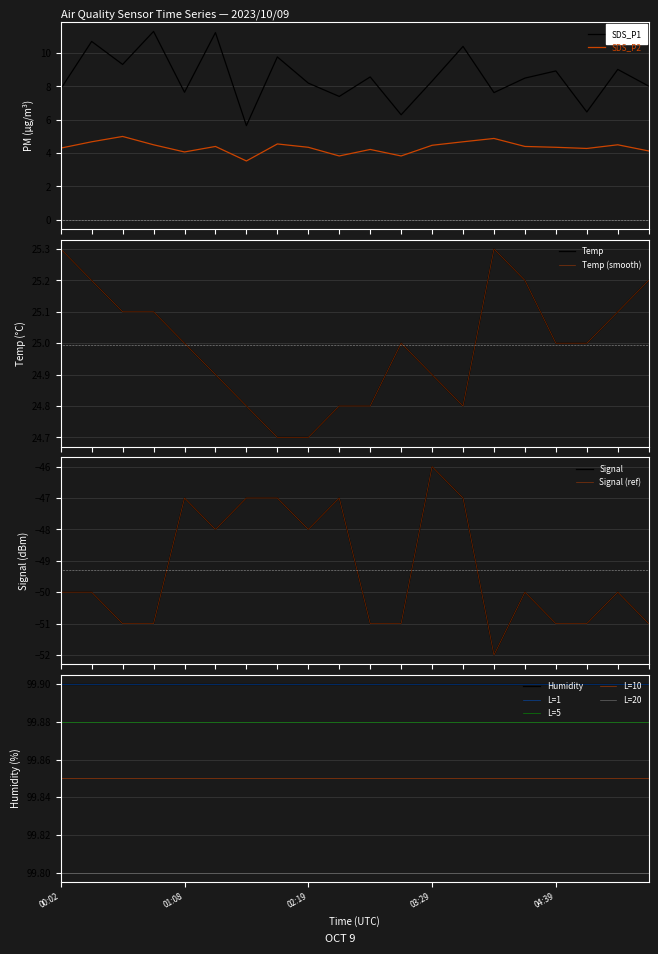

True or false: SDS_P2 and Signal cross at least once.

False